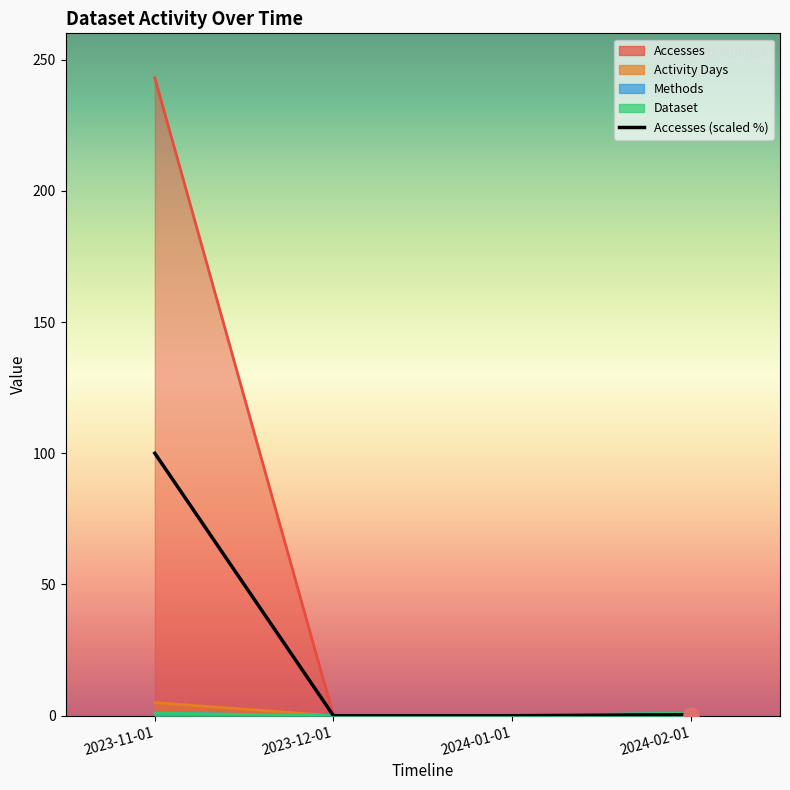

Which has a higher value, 2023-12-01 or 2024-01-01?

2023-12-01